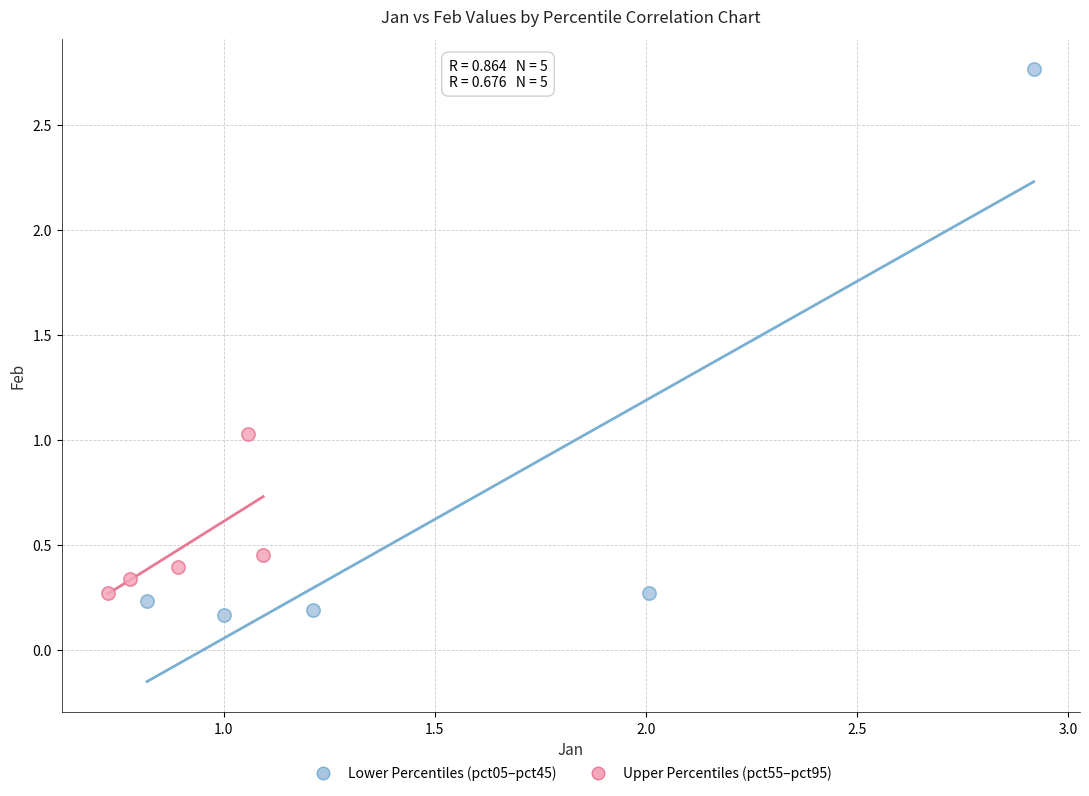

Which series contains the highest Y value?

Lower Percentiles (pct05–pct45)